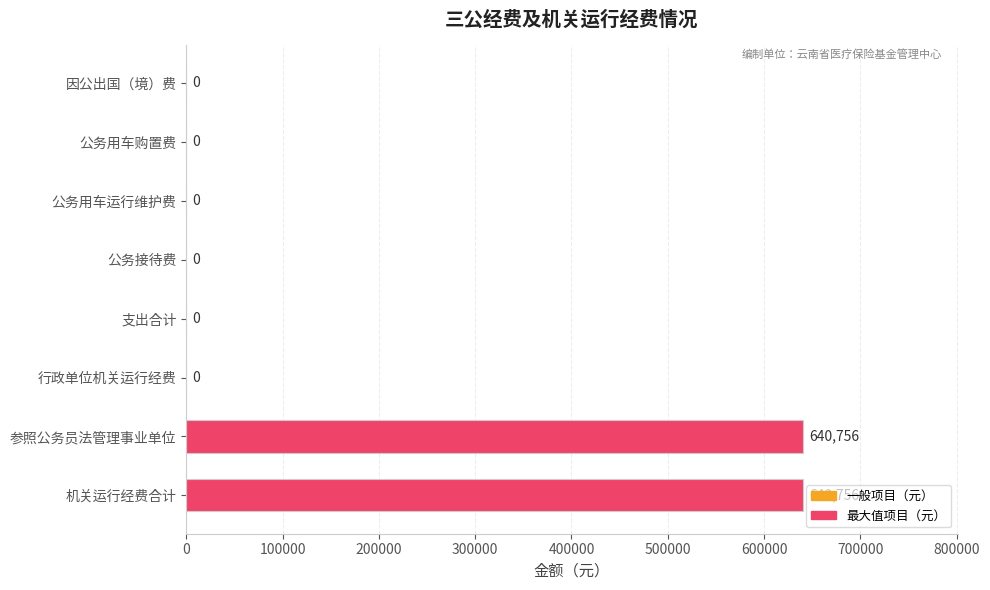

True or false: the data shows -307069 at 公务接待费.

False